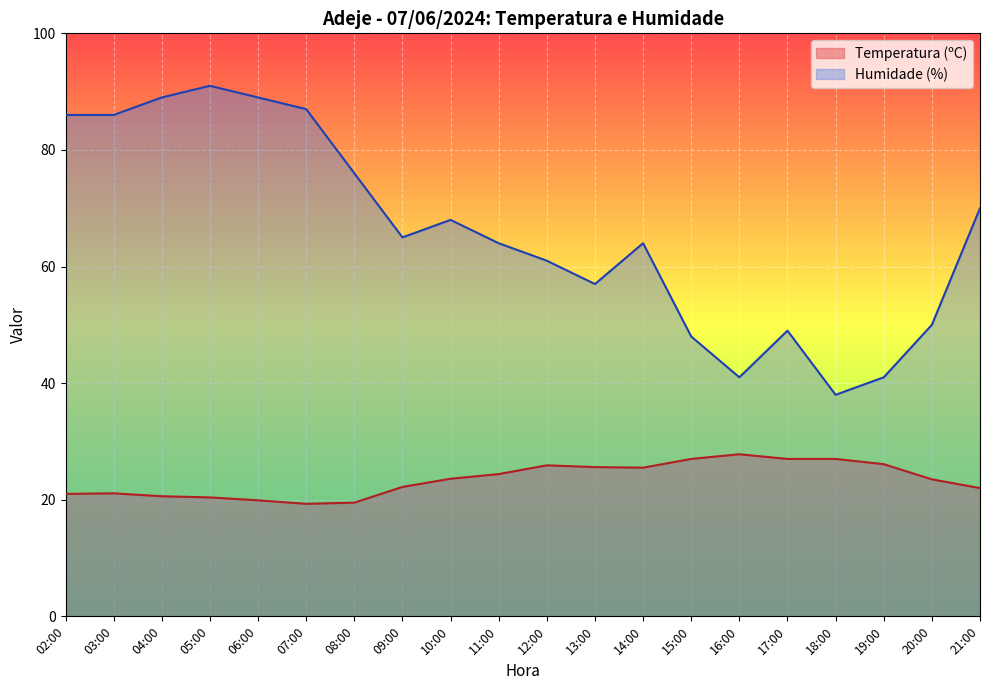

At 20:00, list the series in order from smallest to largest.

Temperatura (ºC), Humidade (%)